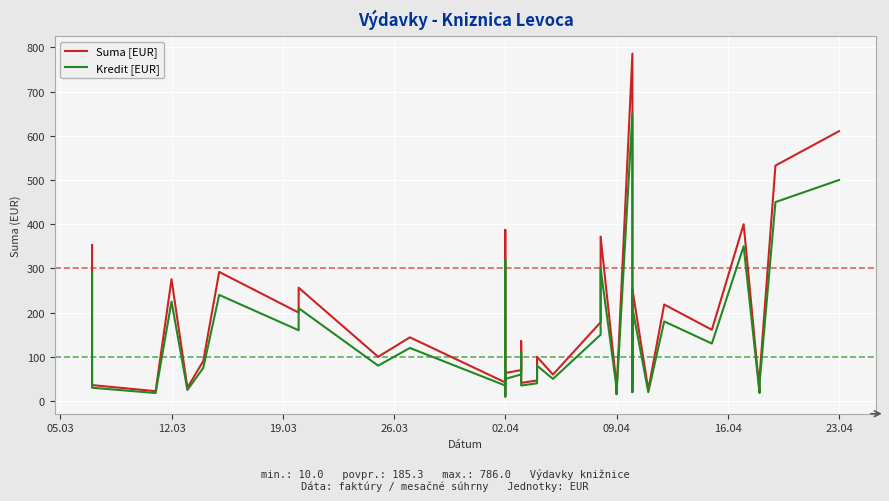

The Kredit [EUR] series shows 40.8 at 27. True or false?

False